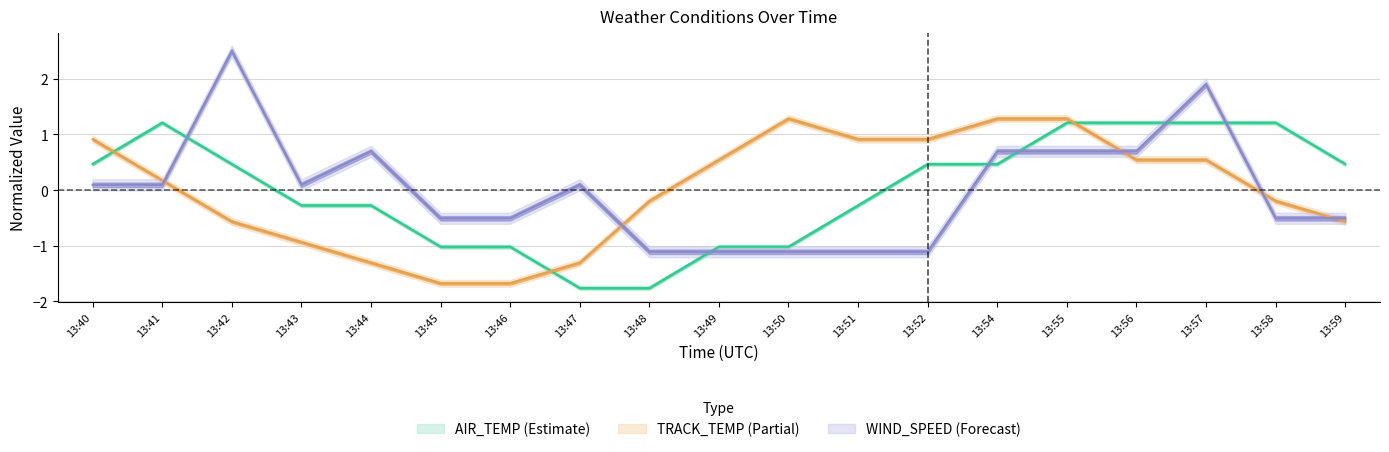

How many interior local peaks does the TRACK_TEMP series have?

1